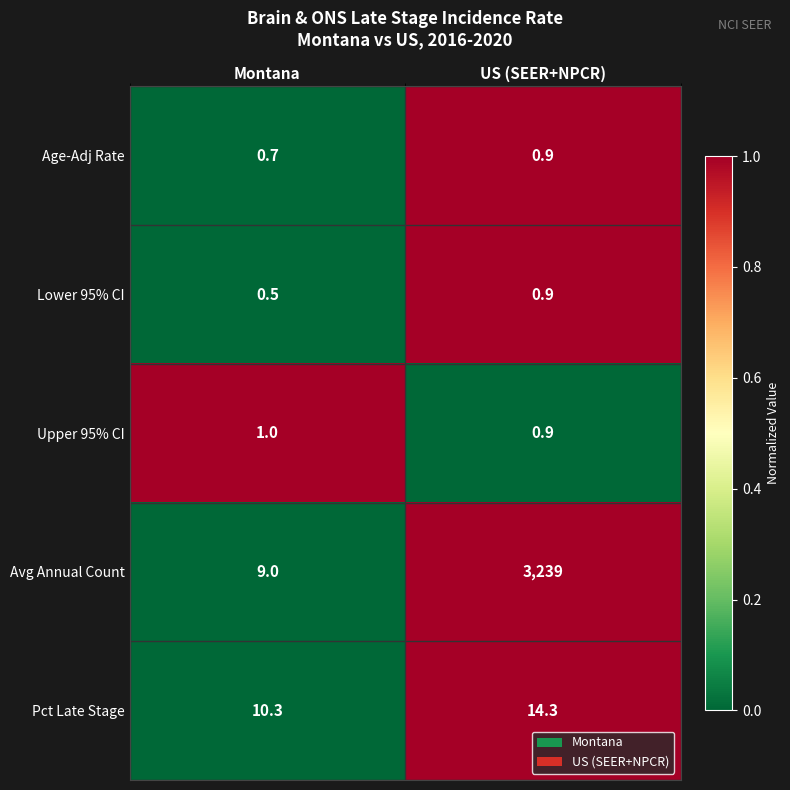

Is it true that Lower 95% CI equals 0.5 at Montana?

True